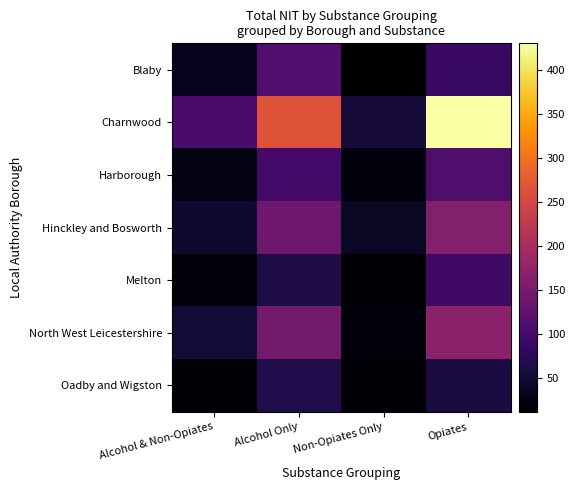

At how many categories does at least one series exceed 135?

2